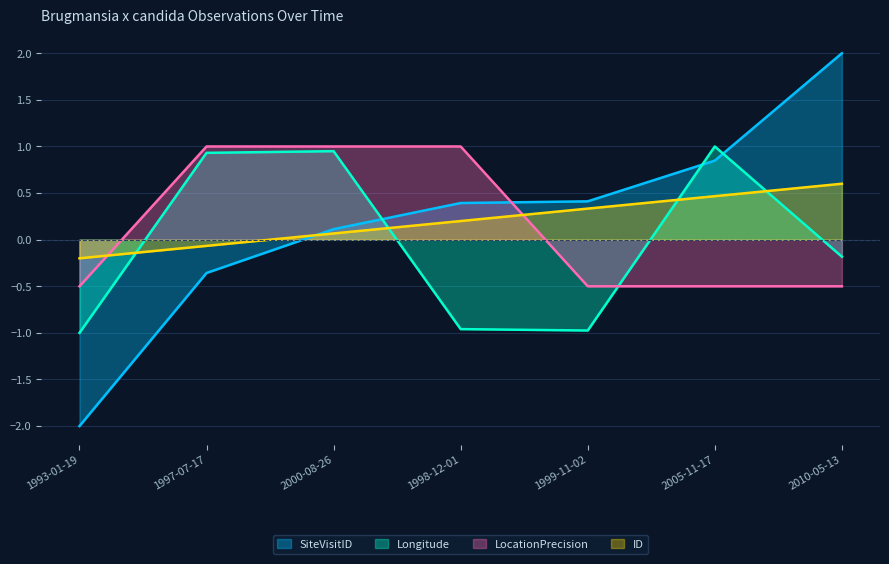

Where is Longitude nearest to the value 0?

2010-05-13